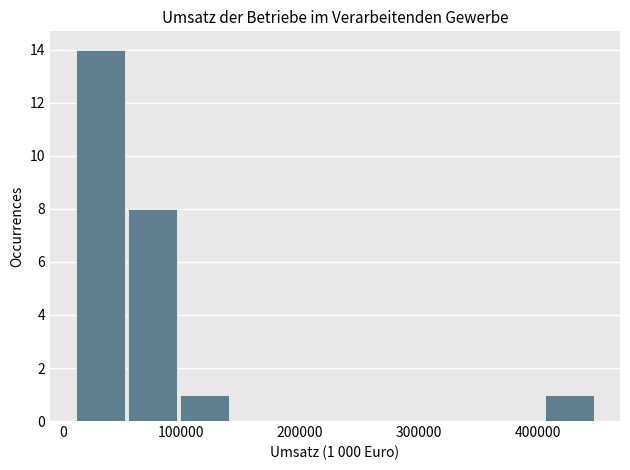

Over which range of the x-axis is the bar tallest?

10000 to 50000